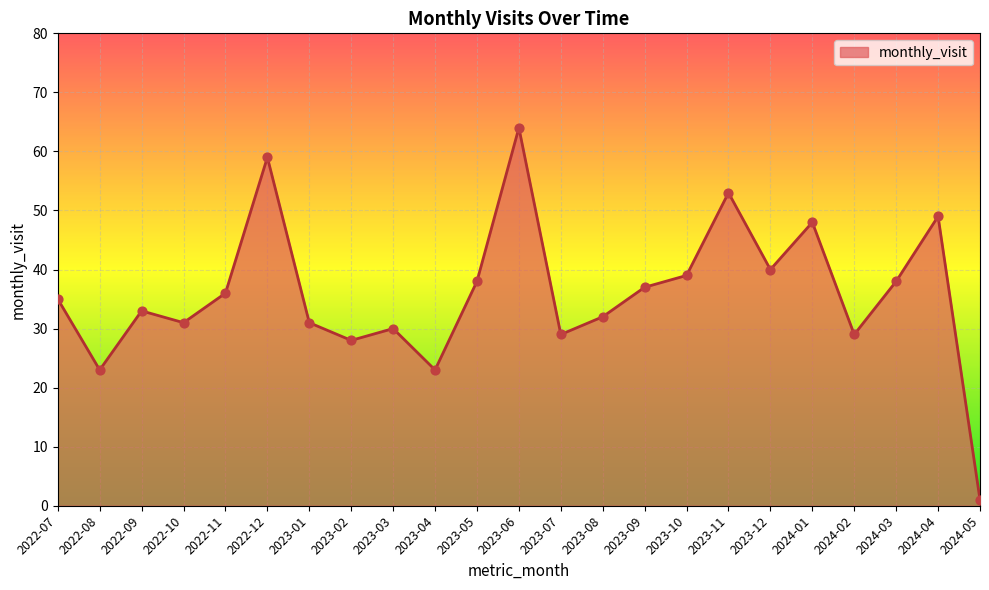

Between 2022-09 and 2023-01, which is larger?

2022-09